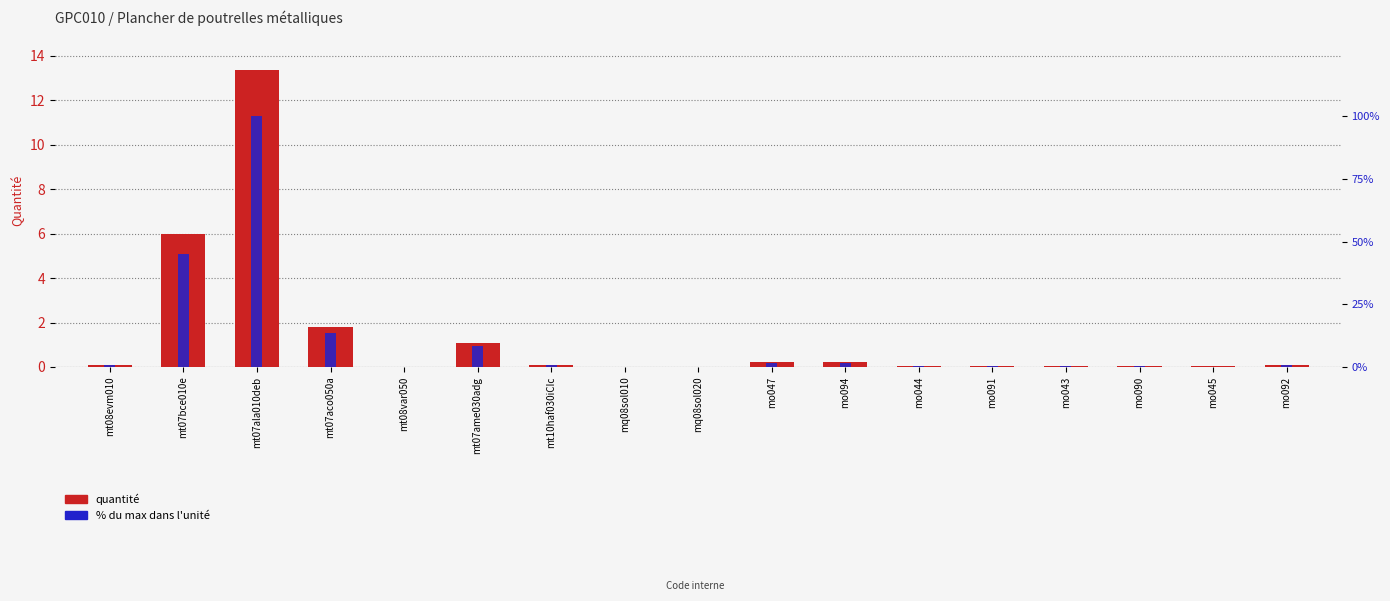

List the series in order of their overall mean, highest first.

% du max dans l'unité, quantité